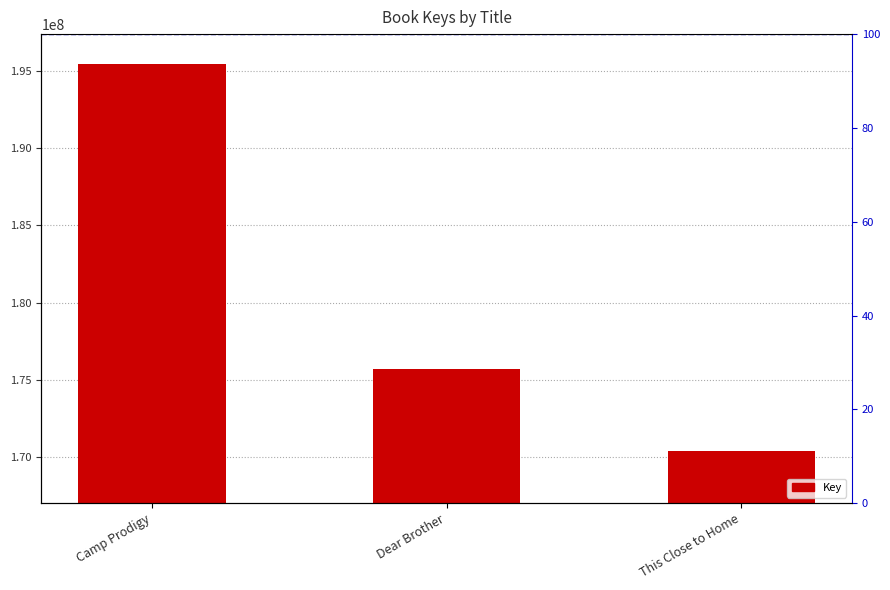

Reading right to left, list all the values displayed in this chart.

170422344	175693534	195422502